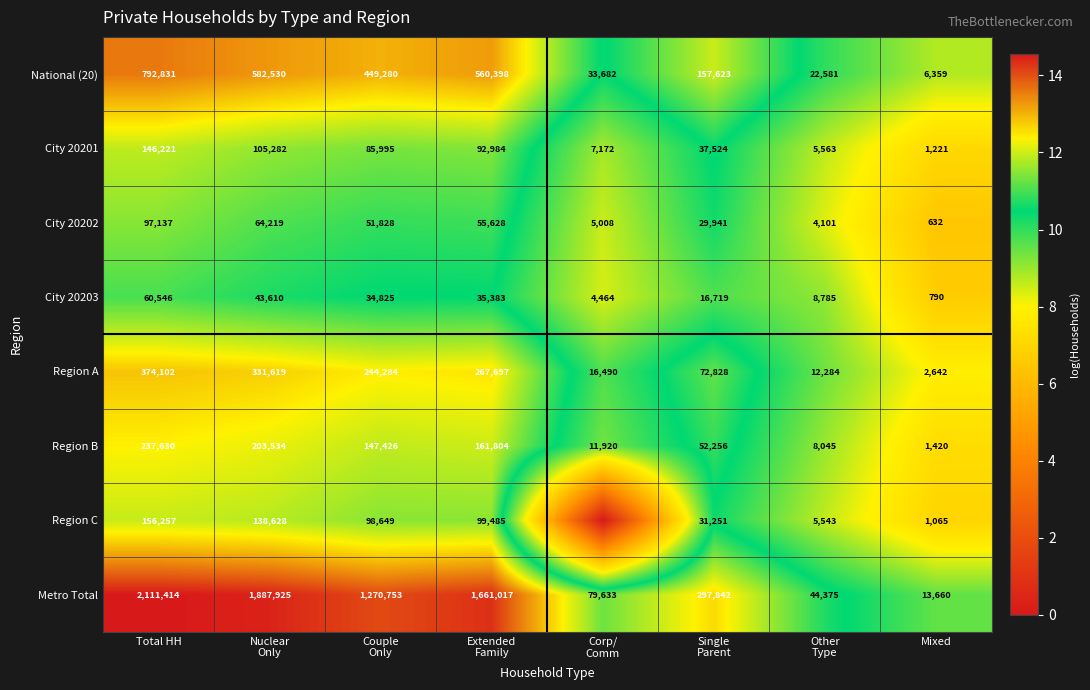

Which has a higher value, Couple
Only or Corp/
Comm?

Couple
Only